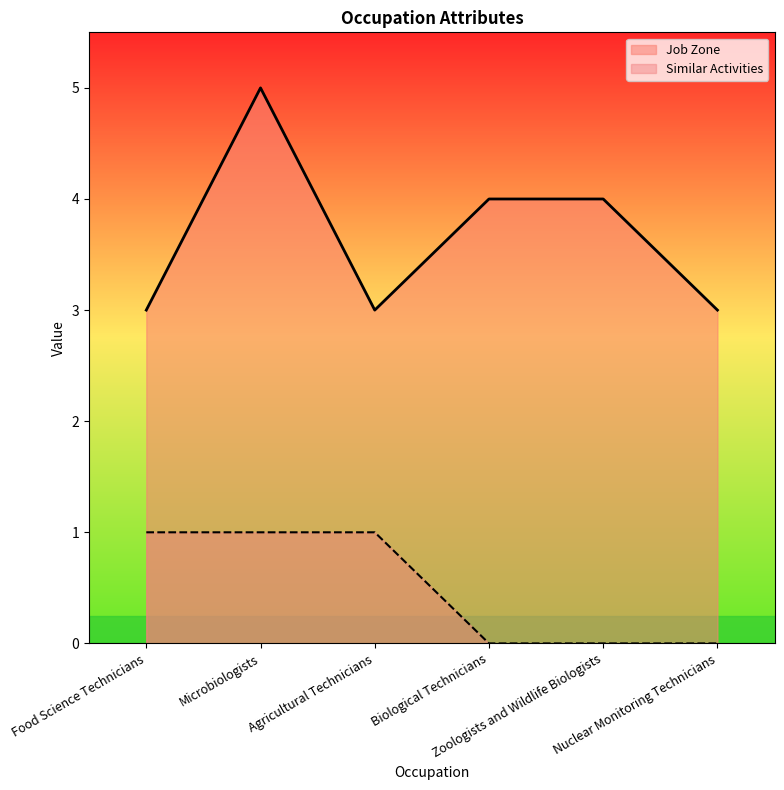

True or false: Similar Activities has a value of 1 at Biological Technicians.

False